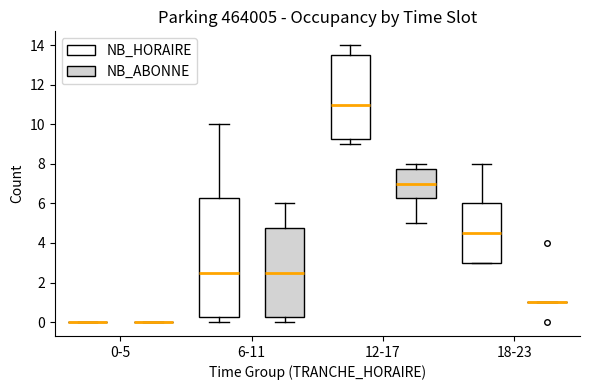

Reading left to right, read every box against the y-axis: the position of its median line, the range the box covers, and the ends of its whiskers. The values are not printed on the chart, so give them approximately, as read against the axis.

0-5 (NB_HORAIRE): box collapsed to a line at 0.0, whiskers 0.0 to 0.0
0-5 (NB_ABONNE): box collapsed to a line at 0.0, whiskers 0.0 to 0.0
6-11 (NB_HORAIRE): median 2.6, box 0.2 to 6.2, whiskers 0.0 to 10.0
6-11 (NB_ABONNE): median 2.6, box 0.2 to 4.8, whiskers 0.0 to 6.0
12-17 (NB_HORAIRE): median 11.0, box 9.2 to 13.6, whiskers 9.0 to 14.0
12-17 (NB_ABONNE): median 7.0, box 6.2 to 7.8, whiskers 5.0 to 8.0
18-23 (NB_HORAIRE): median 4.6, box 3.0 to 6.0, whiskers 3.0 to 8.0
18-23 (NB_ABONNE): box collapsed to a line at 1.0, whiskers 1.0 to 1.0